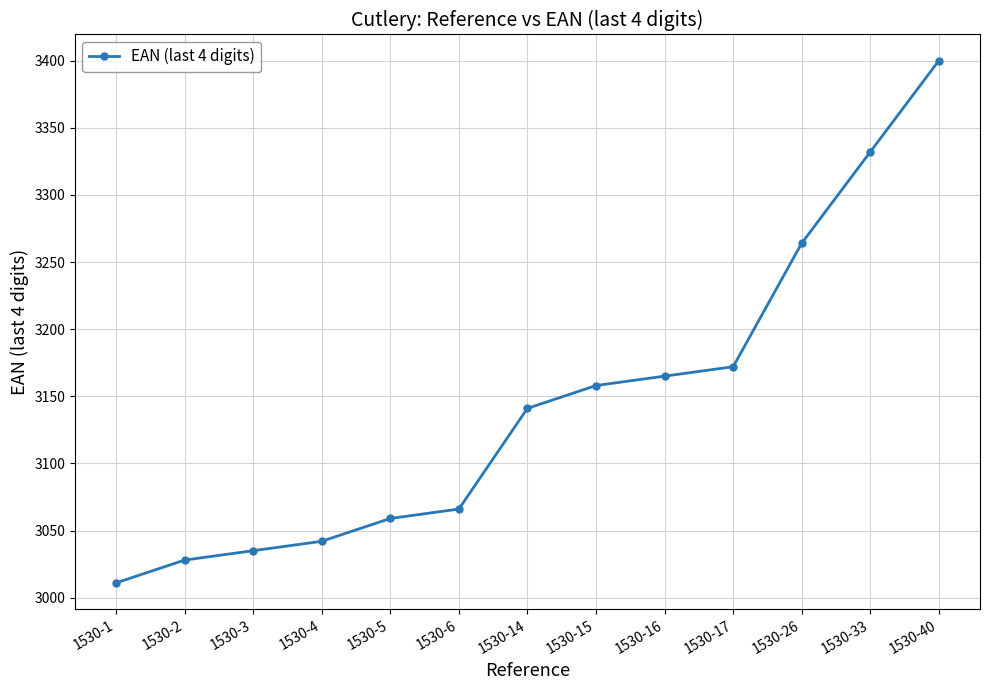

Which category has the lowest value across all series?

1530-1